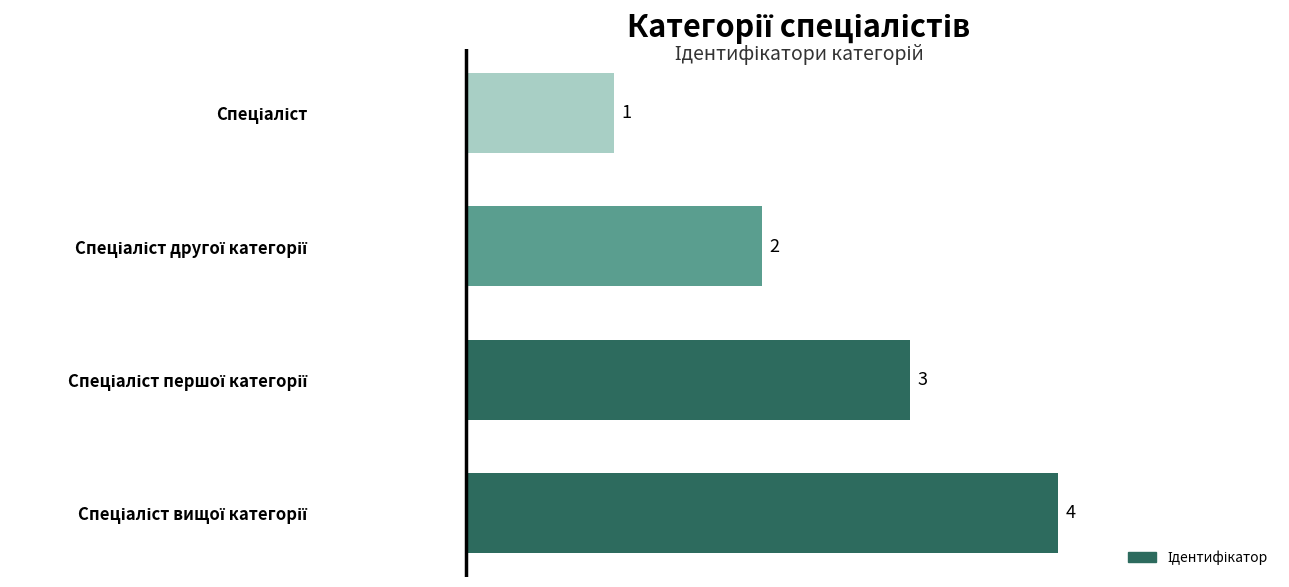

Count the values in the range 2 to 4.

3